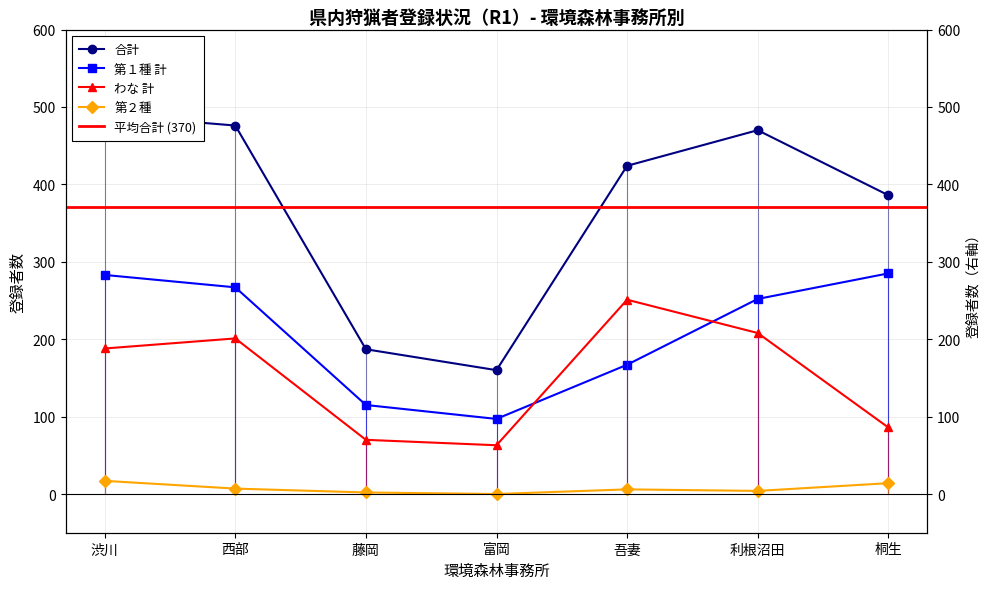

Which series has the largest range (max minus min)?

合計